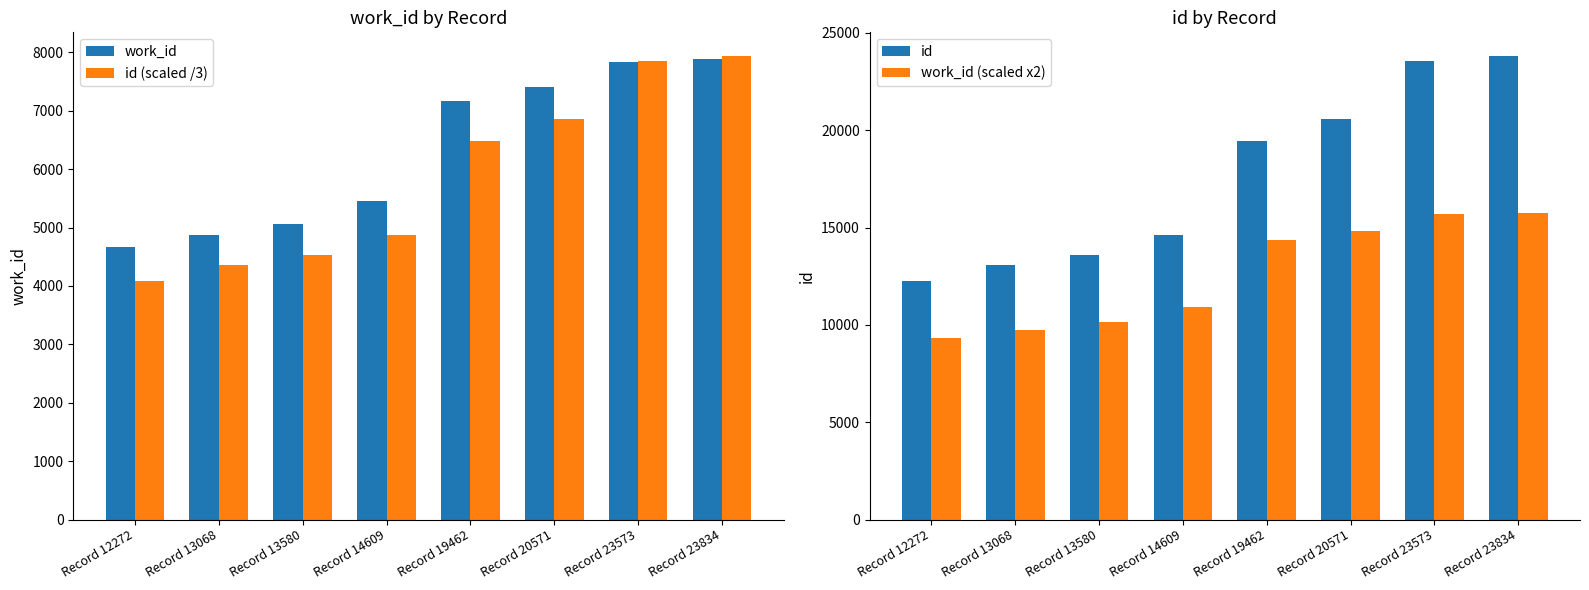

Reading left to right, transcribe all the data shown in this chart.

work_id: Record 12272=4671.0	Record 13068=4875.0	Record 13580=5063.0	Record 14609=5462.0	Record 19462=7171.0	Record 20571=7411.0	Record 23573=7835.0	Record 23834=7879.0
id (scaled /3): Record 12272=4090.7	Record 13068=4356.0	Record 13580=4526.7	Record 14609=4869.7	Record 19462=6487.3	Record 20571=6857.0	Record 23573=7857.7	Record 23834=7944.7
id: Record 12272=12272.0	Record 13068=13068.0	Record 13580=13580.0	Record 14609=14609.0	Record 19462=19462.0	Record 20571=20571.0	Record 23573=23573.0	Record 23834=23834.0
work_id (scaled x2): Record 12272=9342.0	Record 13068=9750.0	Record 13580=10126.0	Record 14609=10924.0	Record 19462=14342.0	Record 20571=14822.0	Record 23573=15670.0	Record 23834=15758.0